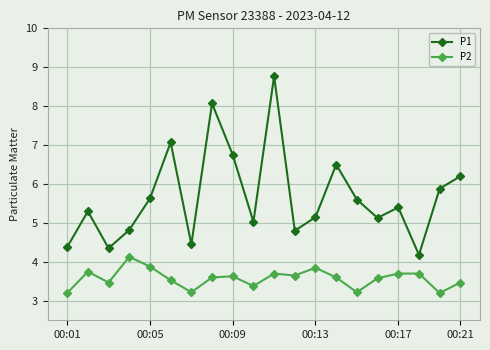

List the series in order of their peak value, highest first.

P1, P2